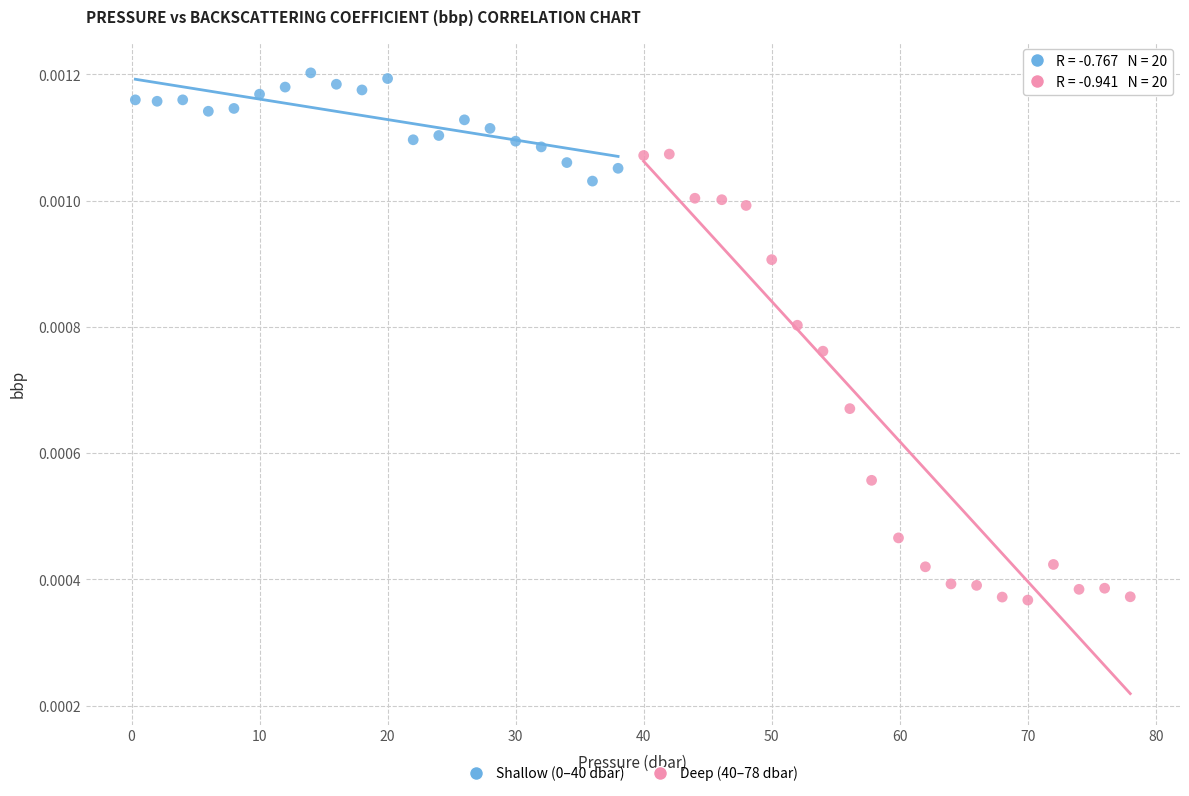

Which series has the largest Y range (max minus min)?

Deep (40–78 dbar)